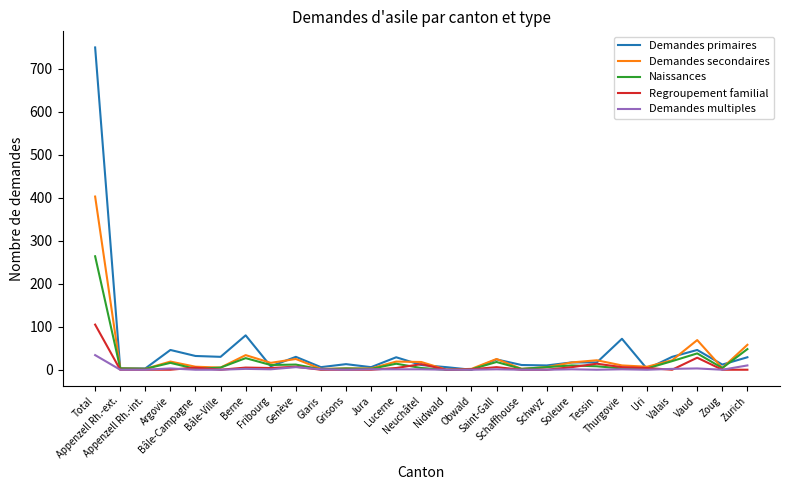

List the series in order of their peak value, lowest first.

Demandes multiples, Regroupement familial, Naissances, Demandes secondaires, Demandes primaires